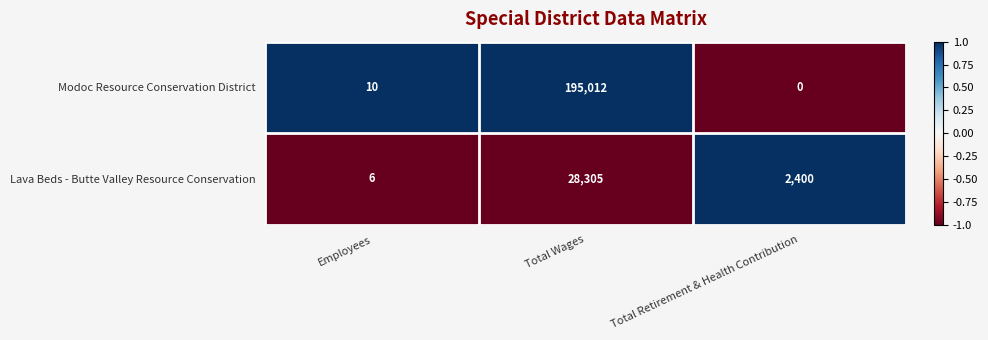

Reading right to left, list all the values displayed in this chart.

Modoc Resource Conservation District: Total Retirement & Health Contribution=0	Total Wages=195012	Employees=10
Lava Beds - Butte Valley Resource Conservation: Total Retirement & Health Contribution=2400	Total Wages=28305	Employees=6